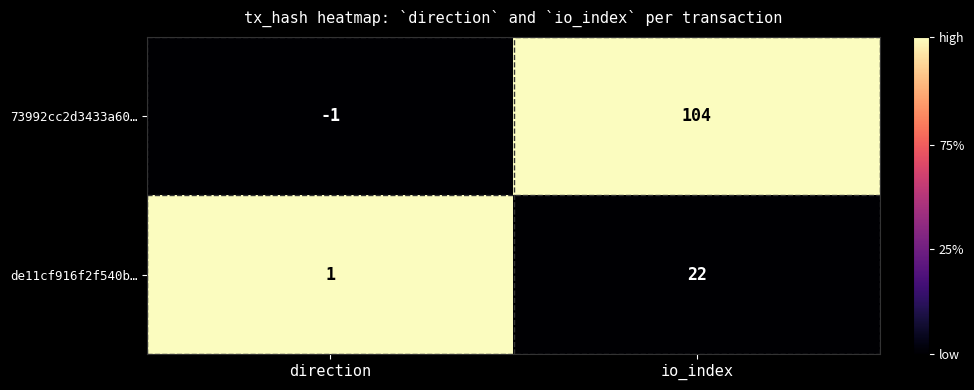

What is the total value across all series at direction?

0